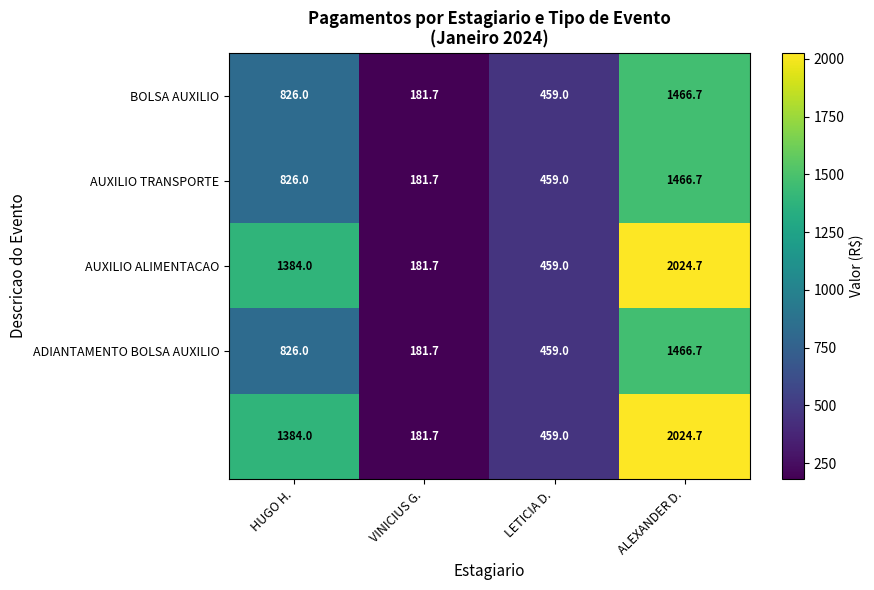

What is the total value across all series at ALEXANDER D.?

8449.5